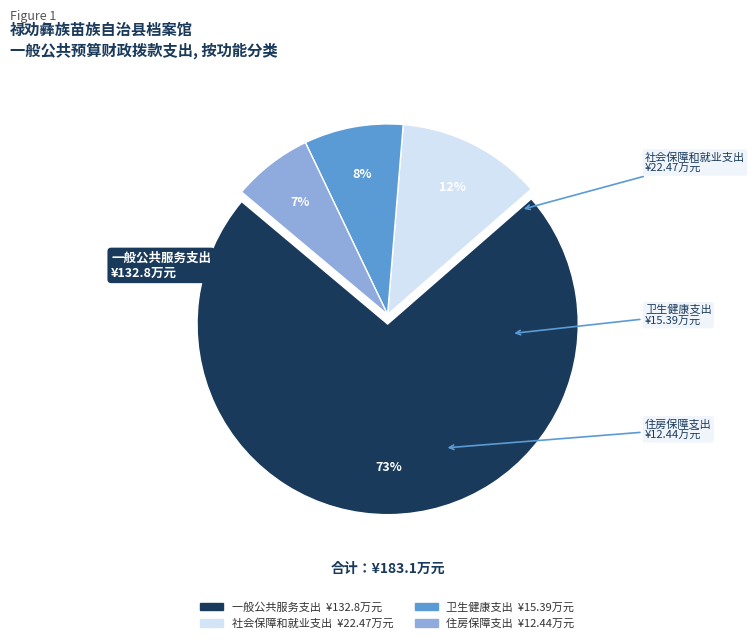

Count the number of slices in the pie.

4